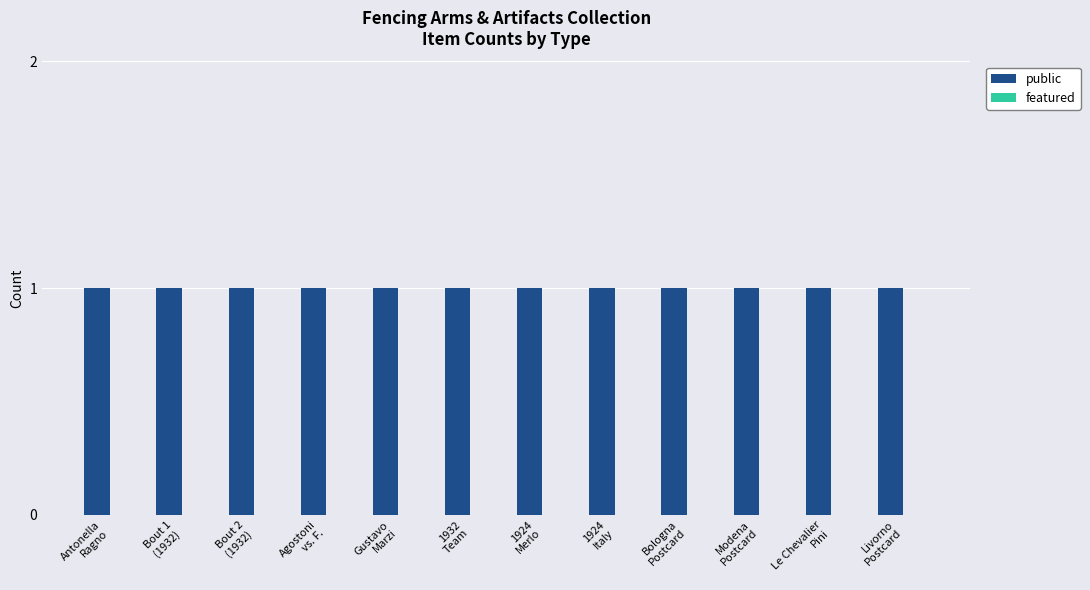

True or false: public has a value of 1 at Bologna
Postcard.

True